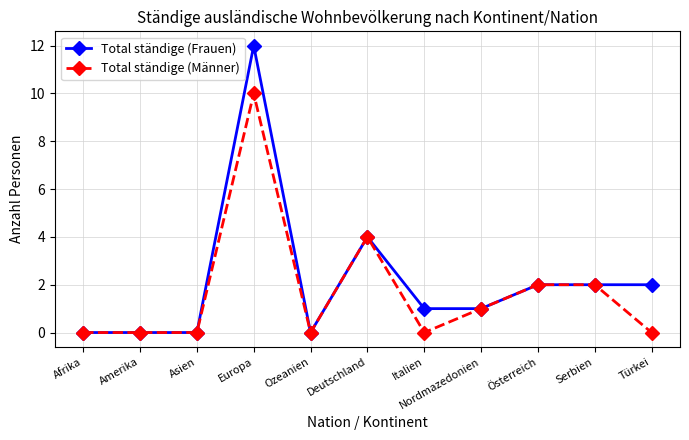

Reading left to right, extract all data points from this chart.

Total ständige (Frauen): 0	0	0	12	0	4	1	1	2	2	2
Total ständige (Männer): 0	0	0	10	0	4	0	1	2	2	0